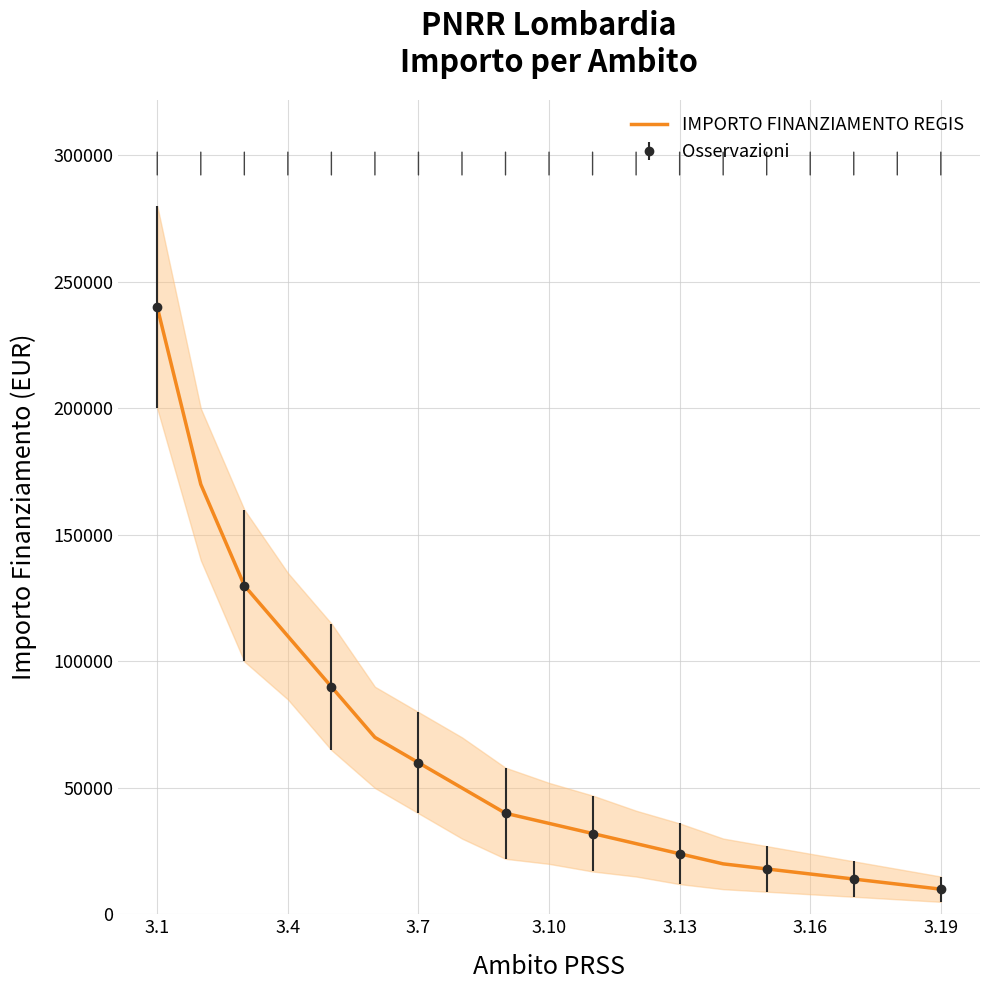

The value of IMPORTO FINANZIAMENTO REGIS at 3.10 is 57507. True or false?

False